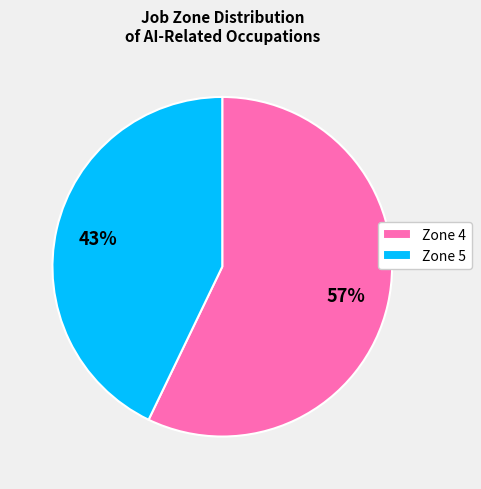

Is the sum of Zone 4 and Zone 5 greater than half?

Yes